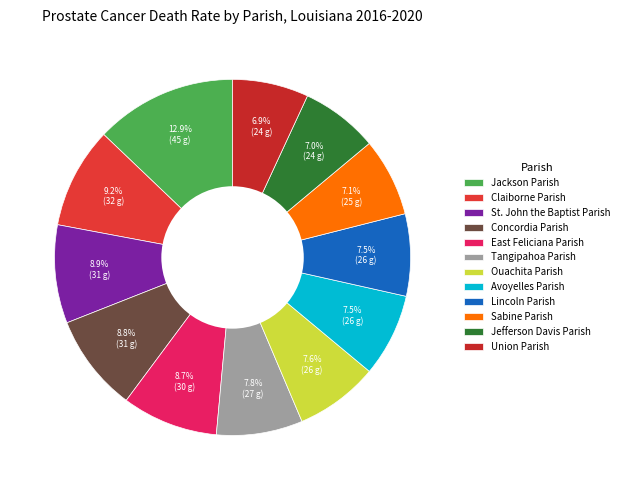

What percentage do Lincoln Parish and Sabine Parish together represent?

14.6%